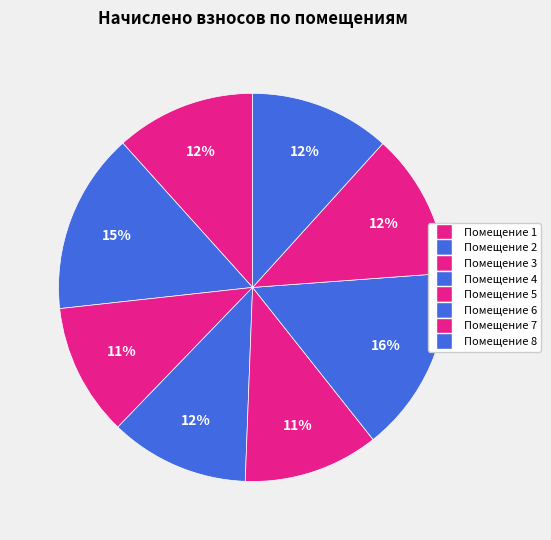

Count the number of slices in the pie.

8